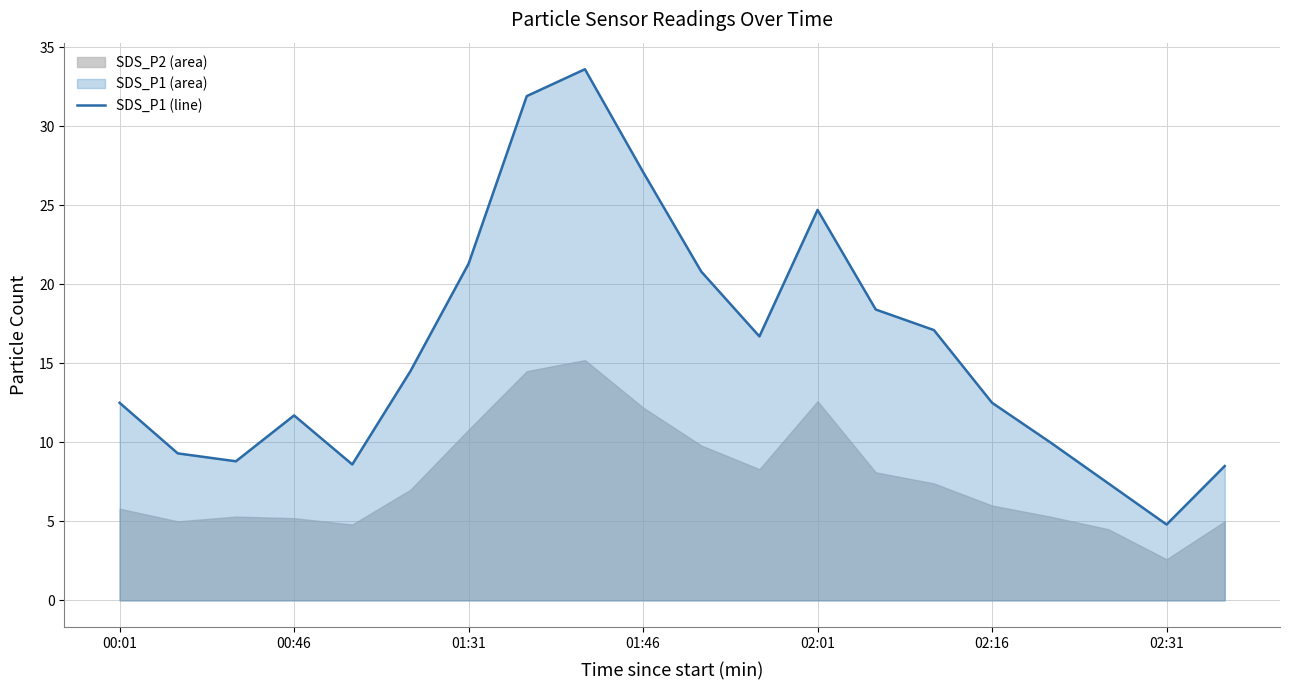

List the labels in order of value, largest first.

01:41, 01:36, 01:46, 02:01, 01:31, 01:51, 02:06, 02:11, 01:56, 01:16, 00:01, 02:16, 00:46, 02:21, 00:16, 00:31, 01:01, 02:36, 02:26, 02:31